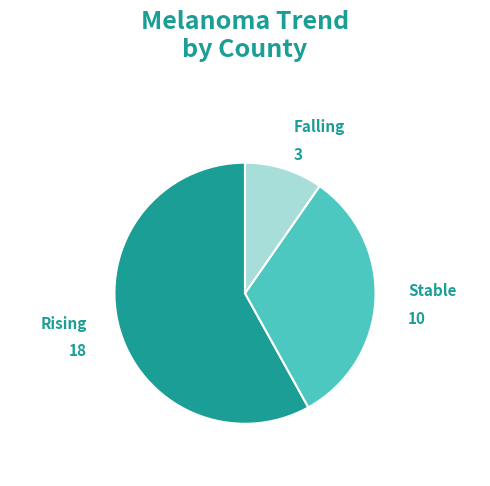

How many segments does this pie chart have?

3